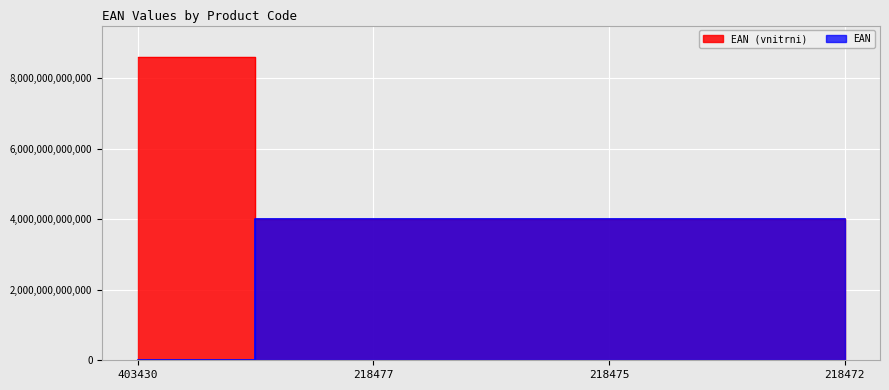

True or false: EAN (vnitrni) and EAN cross at least once.

False